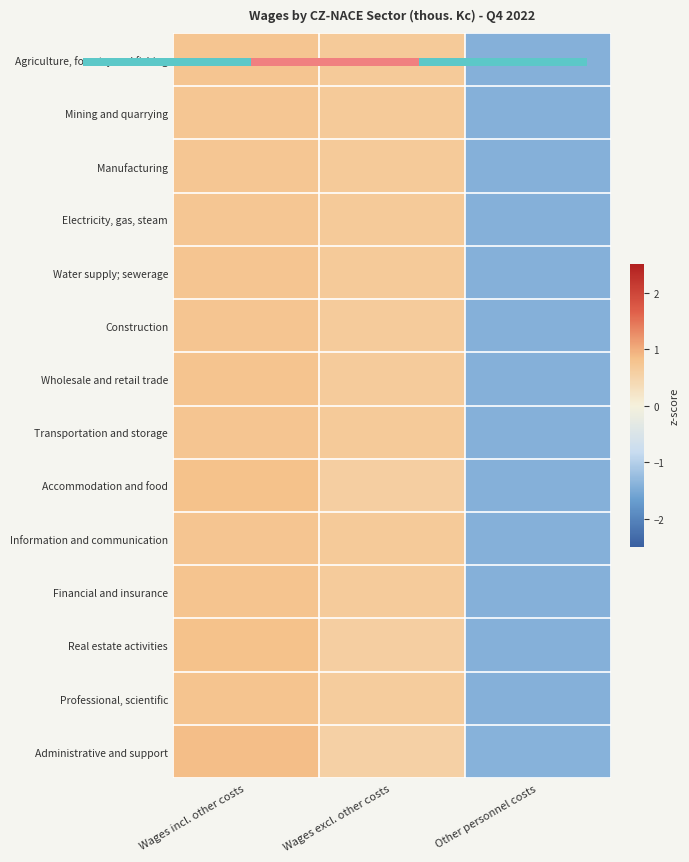

What is the spread (max minus min) of values at Wages incl. other costs?

0.1